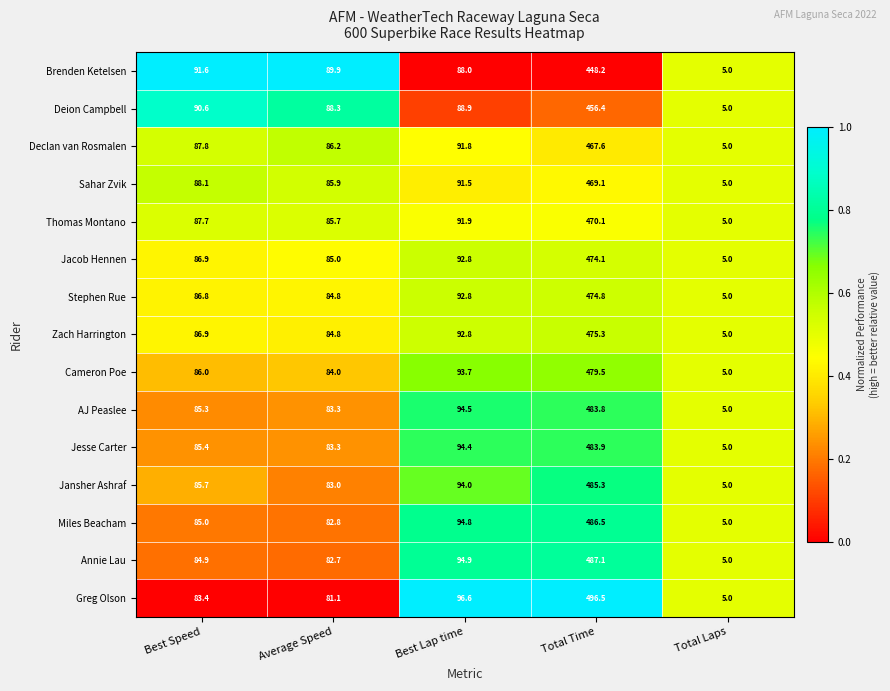

What is the difference between the second highest and second lowest values in the Annie Lau series?

12.2